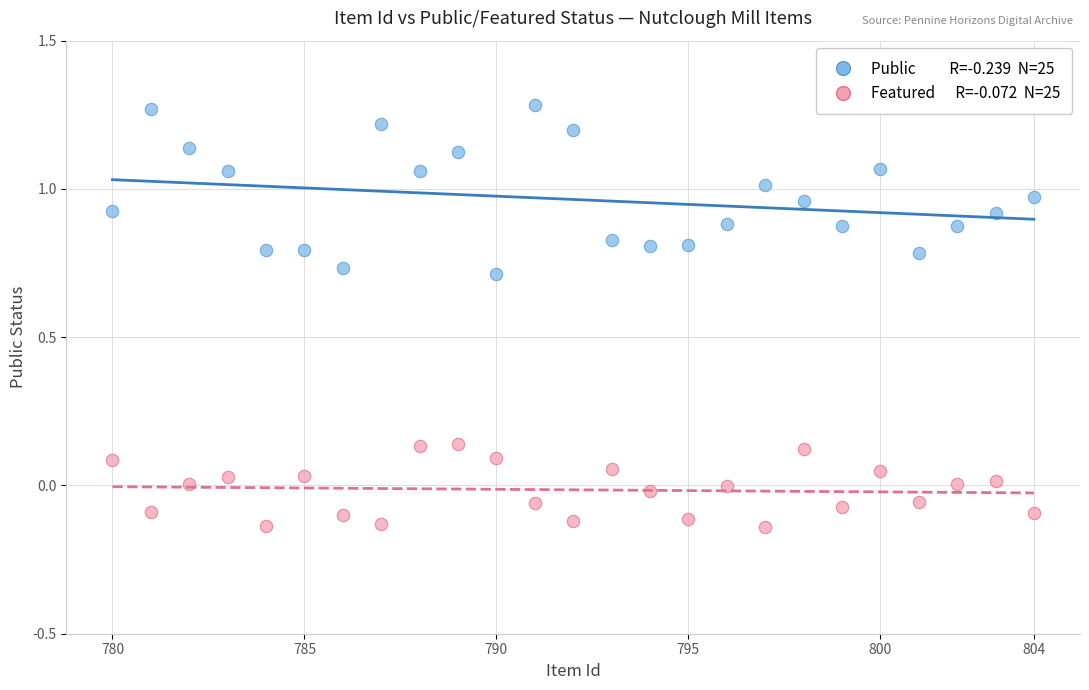

Across all data points, what is the range of X values (max minus min)?

24.0